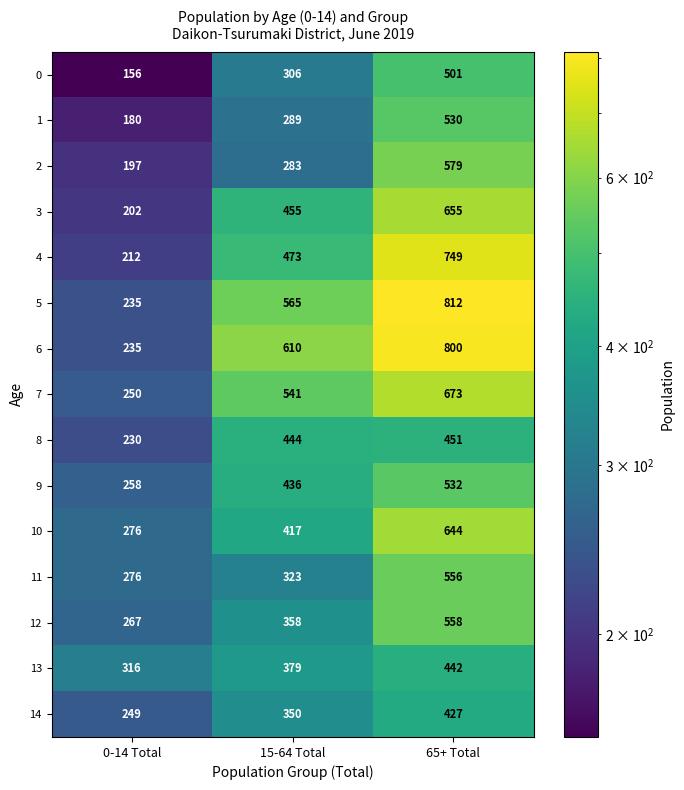

How many series are shown in this chart?

15